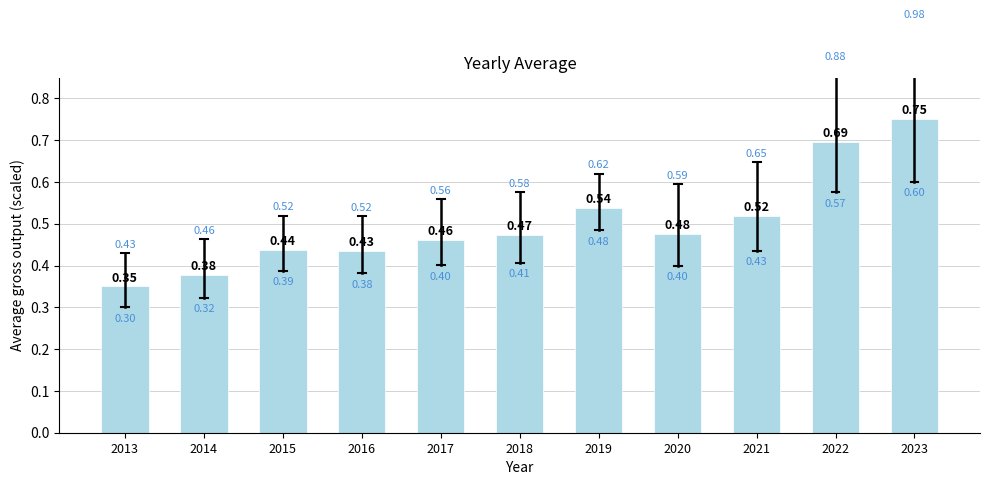

List the labels in order of value, smallest first.

2013, 2014, 2016, 2015, 2017, 2018, 2020, 2021, 2019, 2022, 2023